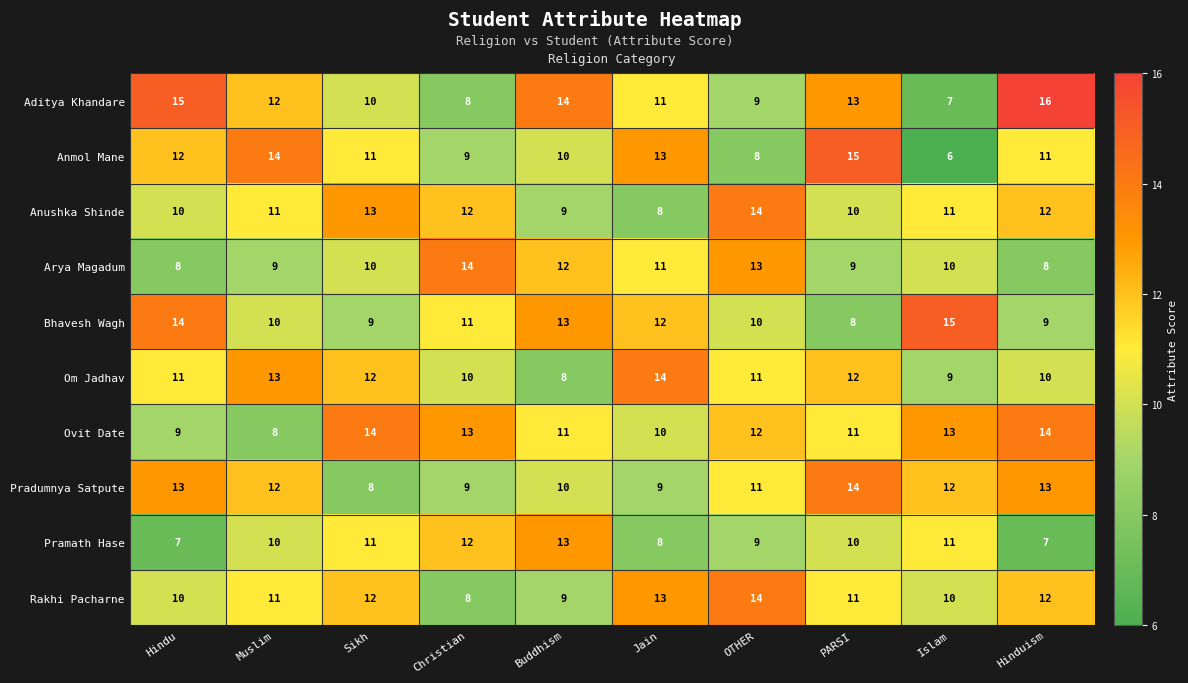

Count the number of data series in this chart.

10